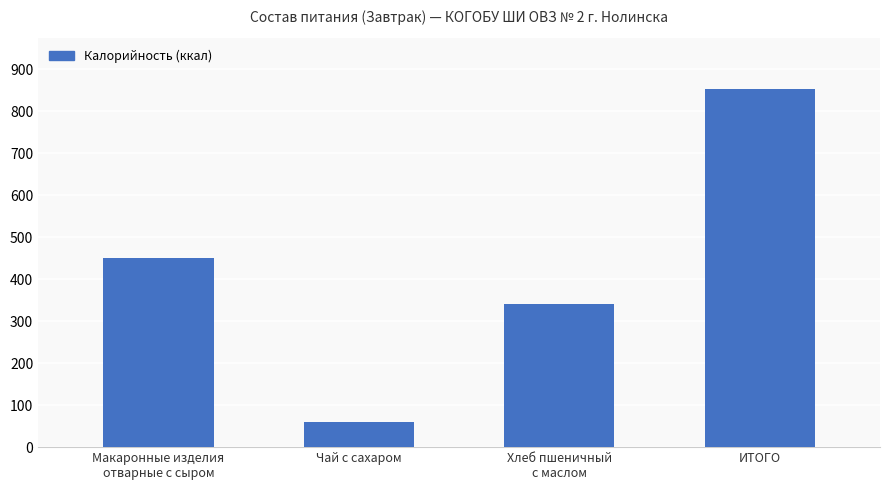

What is the smallest value displayed?

61